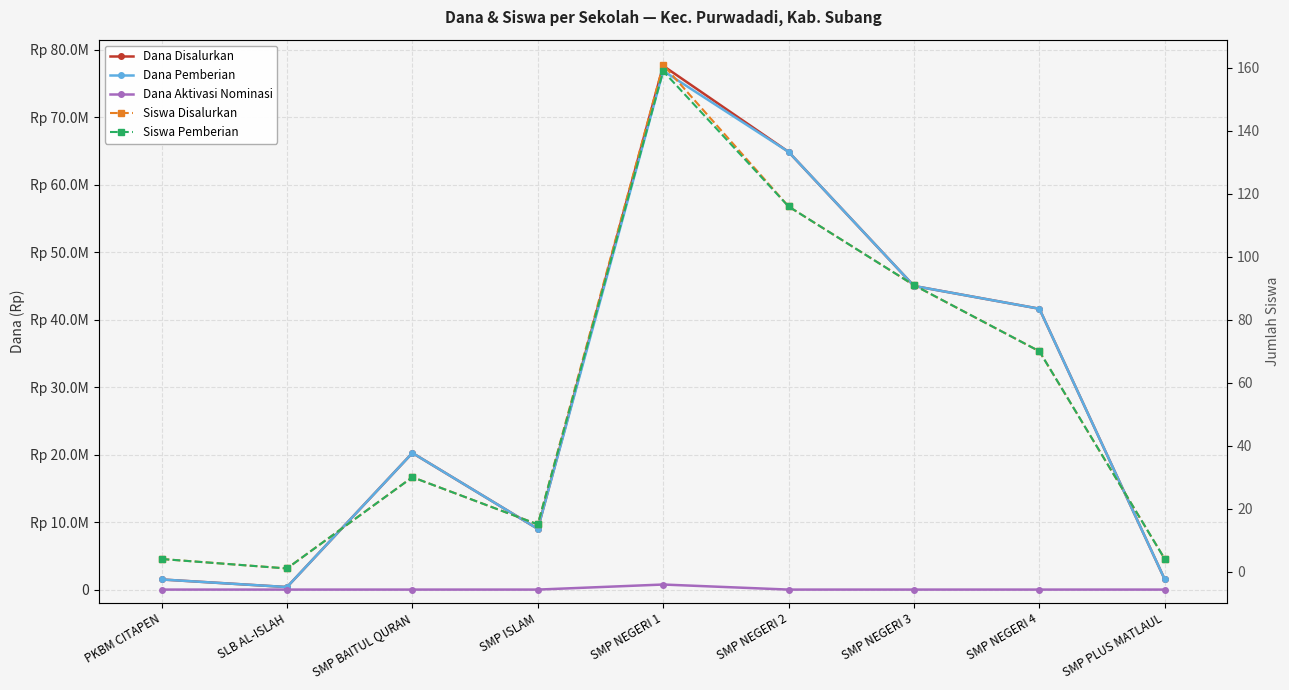

What is the difference between the highest and lowest values at SMP BAITUL QURAN?

20250000